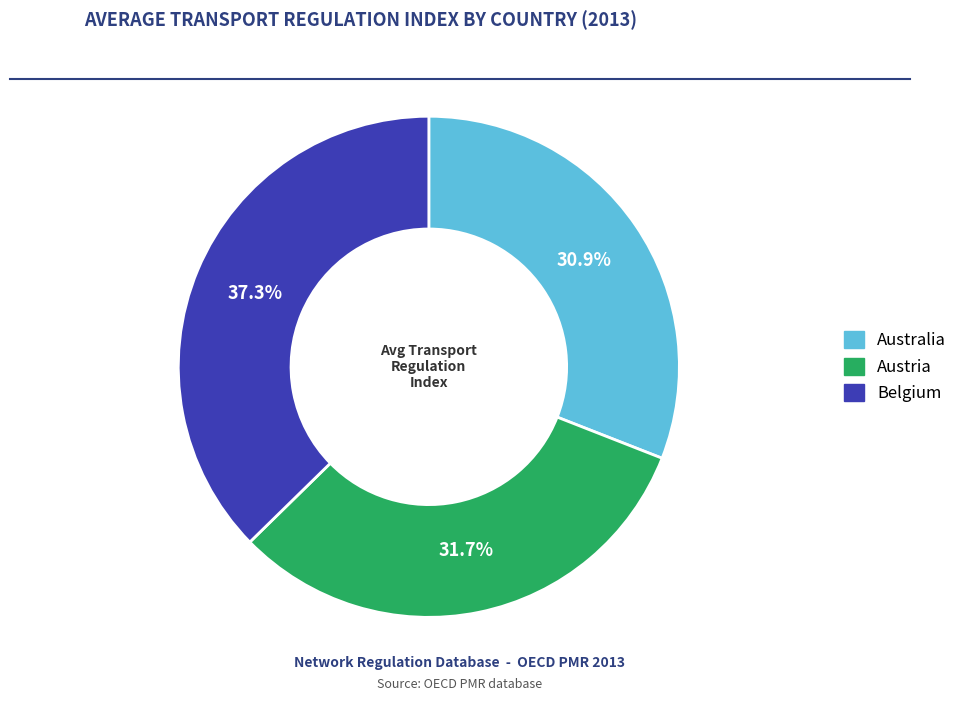

Does any single category account for the majority?

No